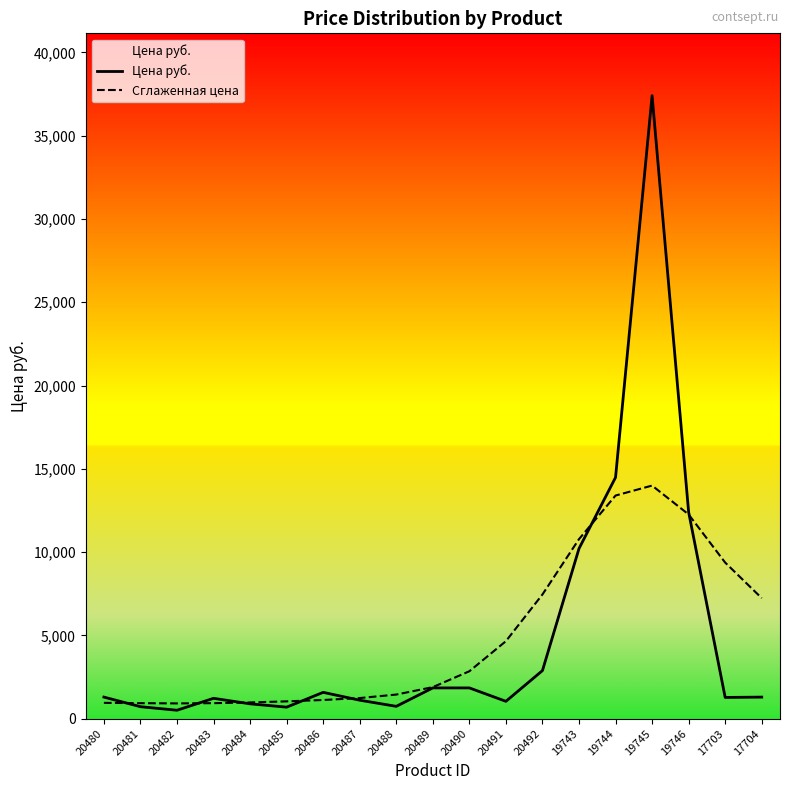

At which label is Цена руб. closest to 18956?

19744